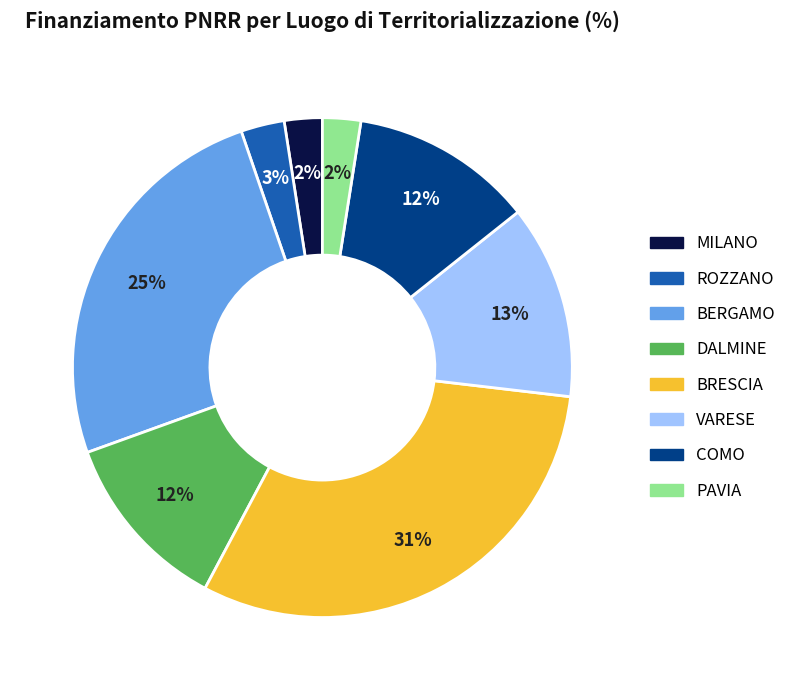

Approximately how many times larger is the value at VARESE compared to COMO?

1.1